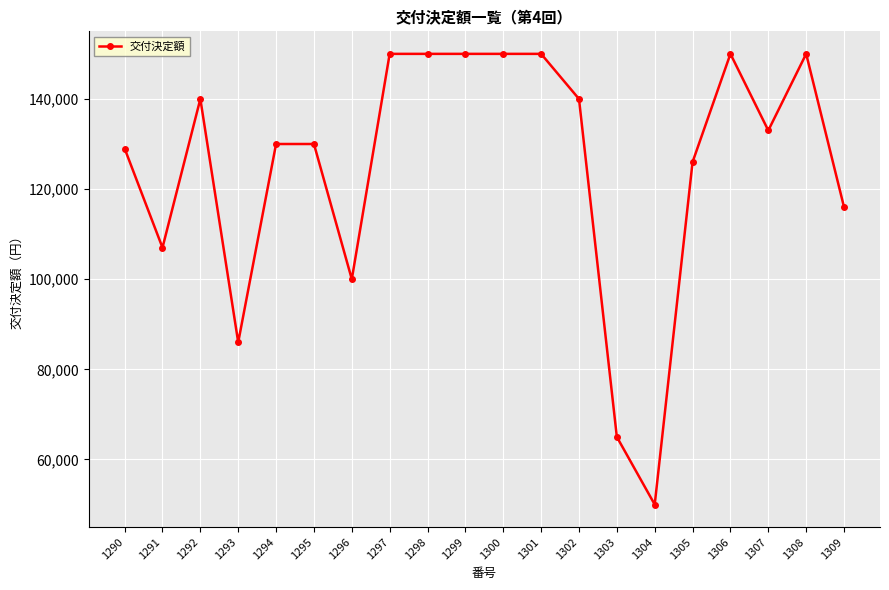

What is the approximate value at 1302, to the nearest 50?

140000